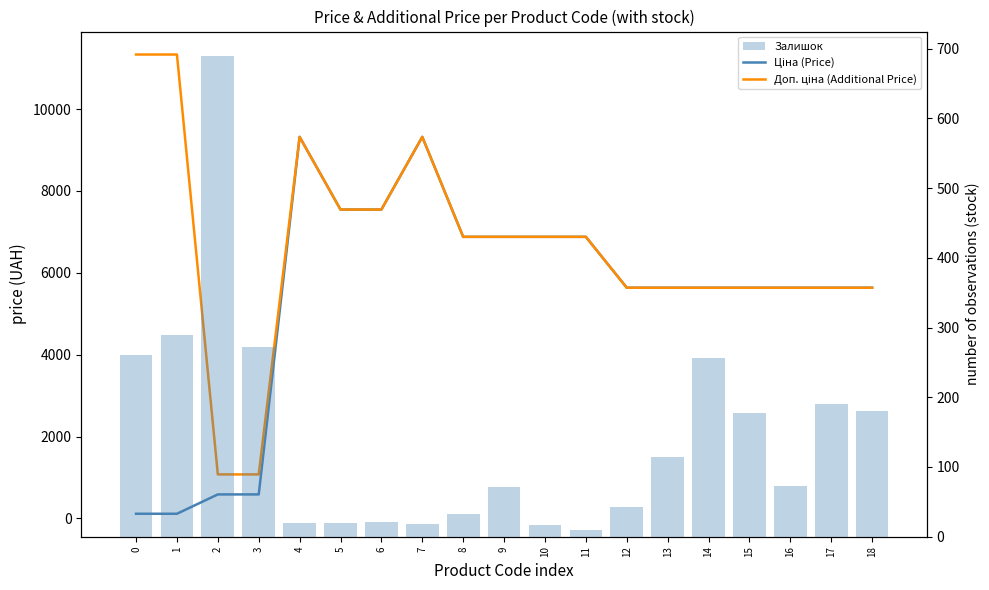

At which category is the sum across all series the highest?

4